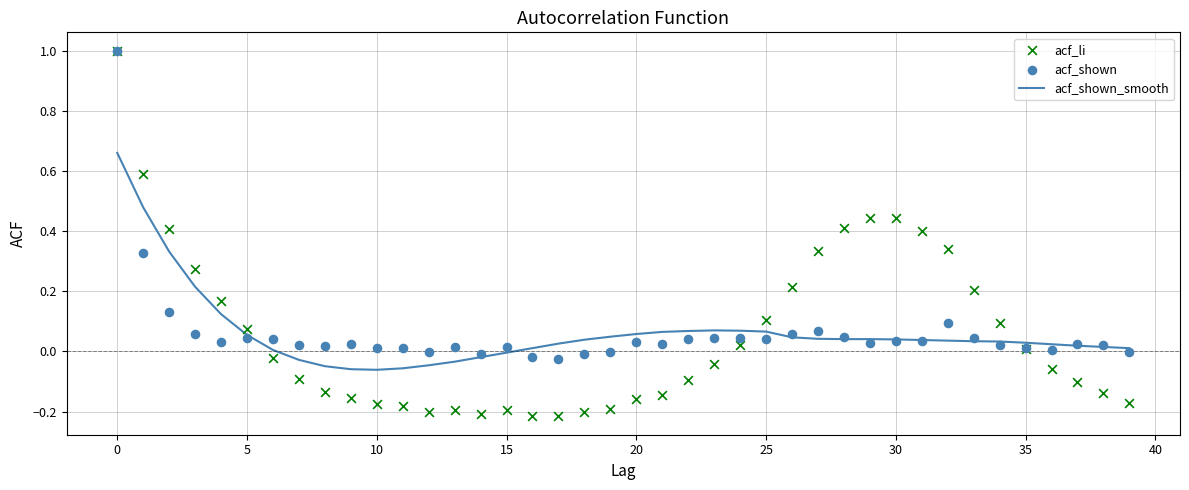

Which series has the largest total across all categories?

acf_shown_smooth